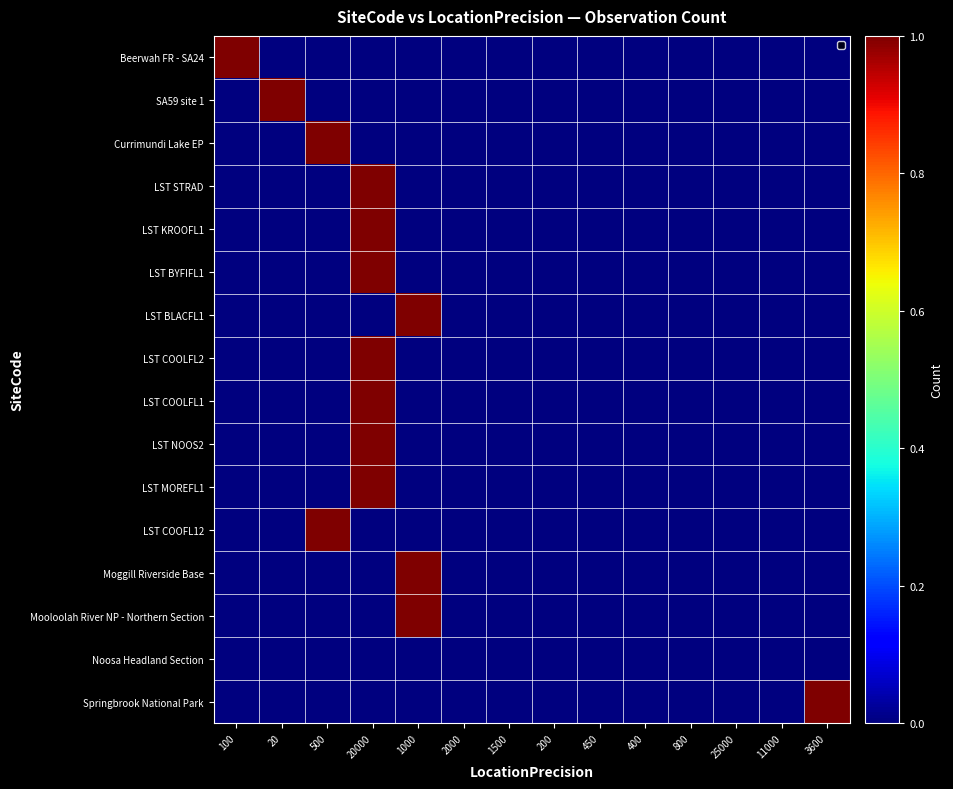

Reading left to right, list all the values displayed in this chart.

Beerwah FR - SA24: 100=1	20=0	500=0	20000=0	1000=0	2000=0	1500=0	200=0	450=0	400=0	800=0	25000=0	11000=0	3600=0
SA59 site 1: 100=0	20=1	500=0	20000=0	1000=0	2000=0	1500=0	200=0	450=0	400=0	800=0	25000=0	11000=0	3600=0
Currimundi Lake EP: 100=0	20=0	500=1	20000=0	1000=0	2000=0	1500=0	200=0	450=0	400=0	800=0	25000=0	11000=0	3600=0
LST STRAD: 100=0	20=0	500=0	20000=1	1000=0	2000=0	1500=0	200=0	450=0	400=0	800=0	25000=0	11000=0	3600=0
LST KROOFL1: 100=0	20=0	500=0	20000=1	1000=0	2000=0	1500=0	200=0	450=0	400=0	800=0	25000=0	11000=0	3600=0
LST BYFIFL1: 100=0	20=0	500=0	20000=1	1000=0	2000=0	1500=0	200=0	450=0	400=0	800=0	25000=0	11000=0	3600=0
LST BLACFL1: 100=0	20=0	500=0	20000=0	1000=1	2000=0	1500=0	200=0	450=0	400=0	800=0	25000=0	11000=0	3600=0
LST COOLFL2: 100=0	20=0	500=0	20000=1	1000=0	2000=0	1500=0	200=0	450=0	400=0	800=0	25000=0	11000=0	3600=0
LST COOLFL1: 100=0	20=0	500=0	20000=1	1000=0	2000=0	1500=0	200=0	450=0	400=0	800=0	25000=0	11000=0	3600=0
LST NOOS2: 100=0	20=0	500=0	20000=1	1000=0	2000=0	1500=0	200=0	450=0	400=0	800=0	25000=0	11000=0	3600=0
LST MOREFL1: 100=0	20=0	500=0	20000=1	1000=0	2000=0	1500=0	200=0	450=0	400=0	800=0	25000=0	11000=0	3600=0
LST COOFL12: 100=0	20=0	500=1	20000=0	1000=0	2000=0	1500=0	200=0	450=0	400=0	800=0	25000=0	11000=0	3600=0
Moggill Riverside Base: 100=0	20=0	500=0	20000=0	1000=1	2000=0	1500=0	200=0	450=0	400=0	800=0	25000=0	11000=0	3600=0
Mooloolah River NP - Northern Section: 100=0	20=0	500=0	20000=0	1000=1	2000=0	1500=0	200=0	450=0	400=0	800=0	25000=0	11000=0	3600=0
Noosa Headland Section: 100=0	20=0	500=0	20000=0	1000=0	2000=0	1500=0	200=0	450=0	400=0	800=0	25000=0	11000=0	3600=0
Springbrook National Park: 100=0	20=0	500=0	20000=0	1000=0	2000=0	1500=0	200=0	450=0	400=0	800=0	25000=0	11000=0	3600=1